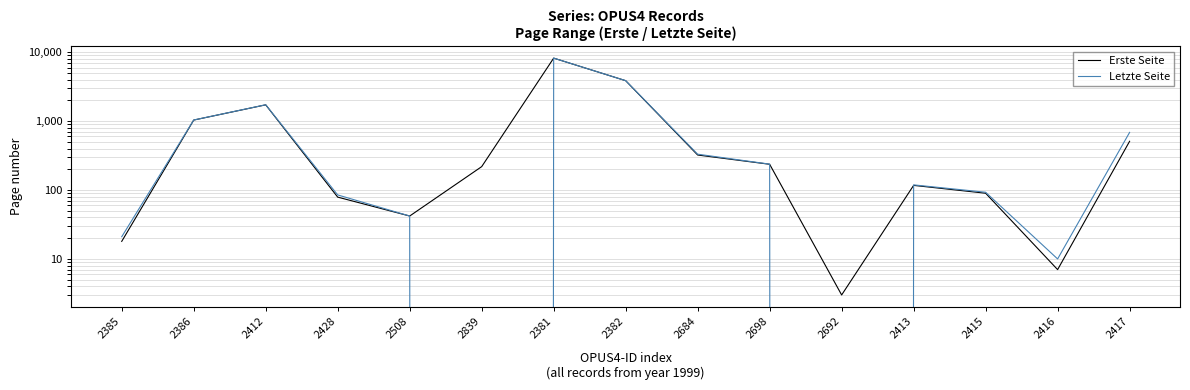

At 2508, list the series in order from largest to smallest.

Erste Seite, Letzte Seite